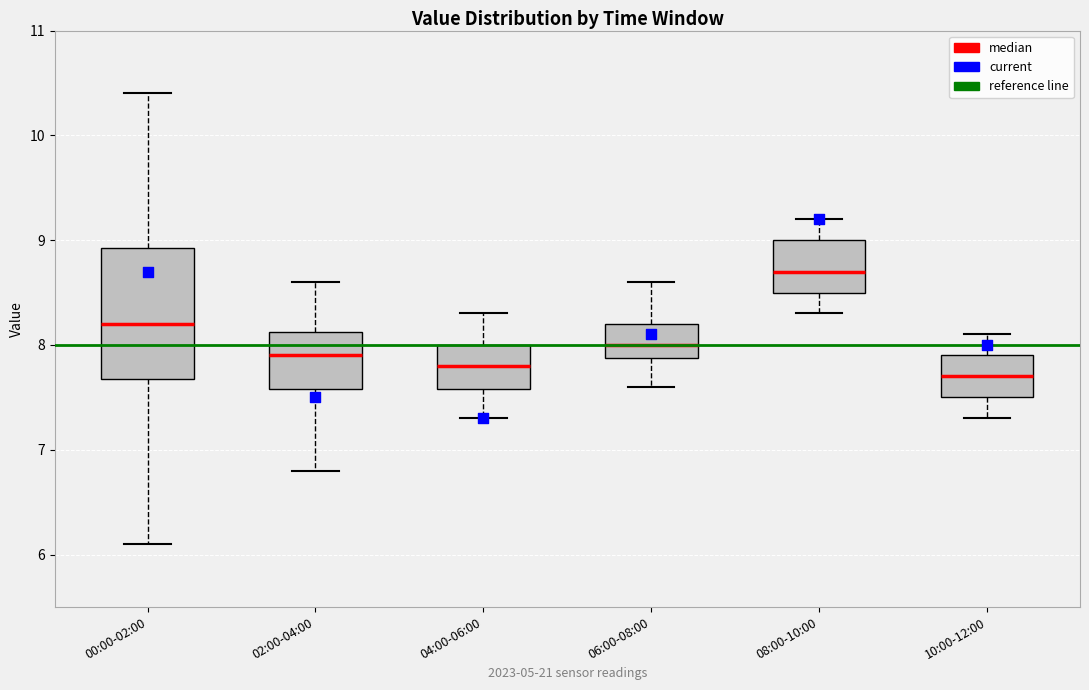

Which box is the tallest, from its lower edge to its upper edge?

00:00-02:00